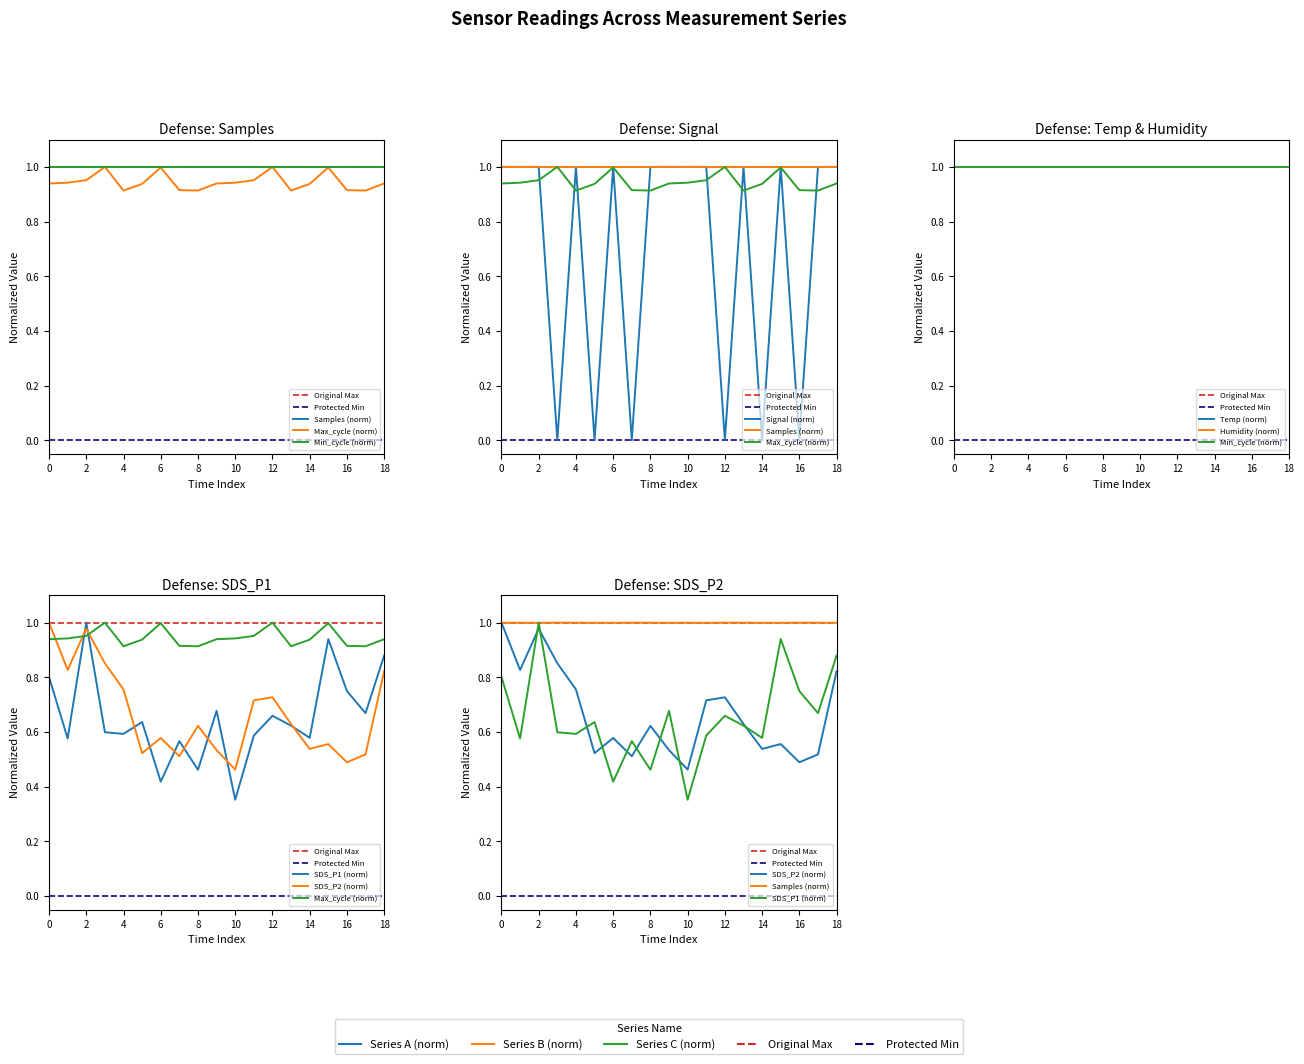

What is the value of the Samples point at the 17th from the left?

1.0